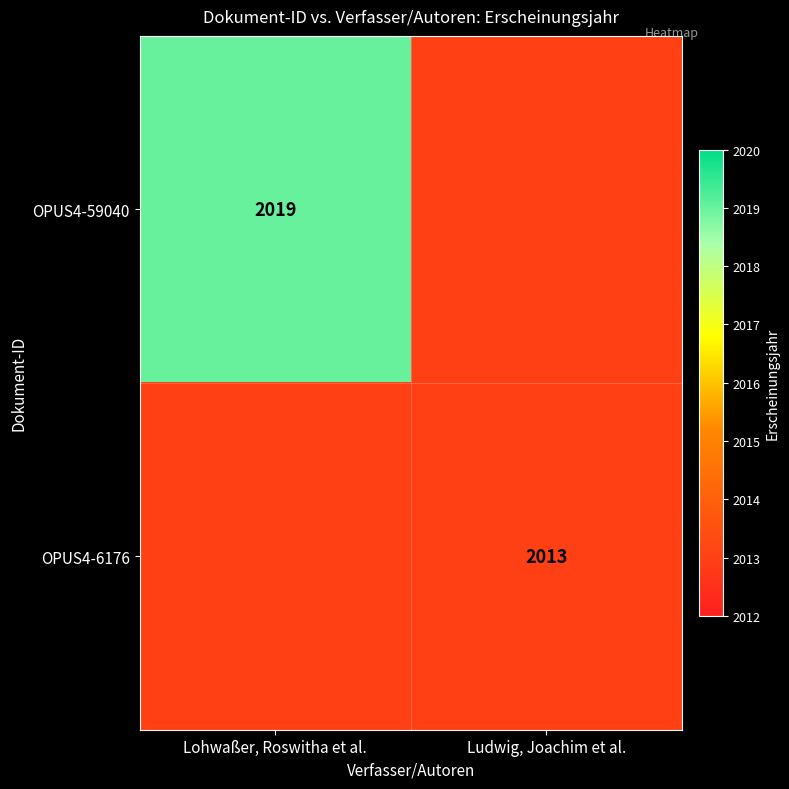

What is the total value across all series at Ludwig, Joachim et al.?

4026